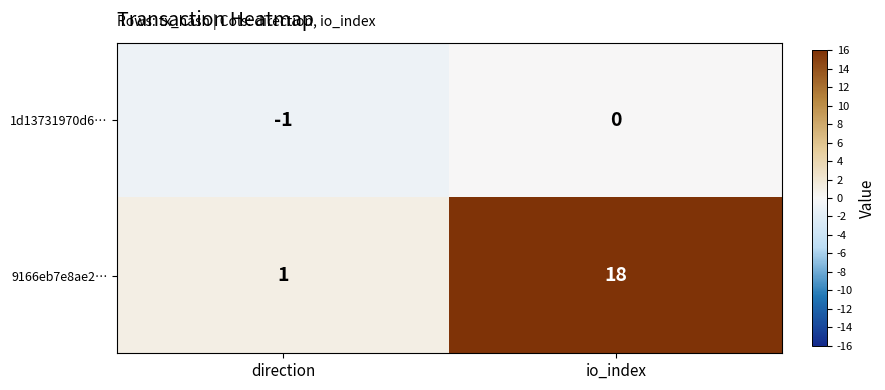

What is the sum of all 9166eb7e8ae2… values?

19